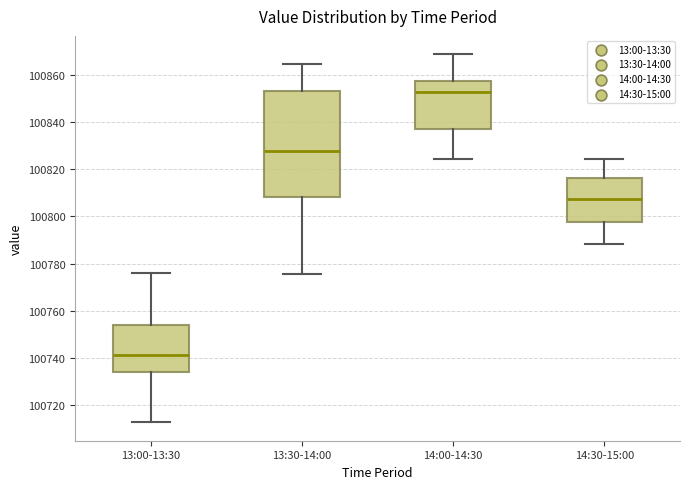

Reading left to right, transcribe this box plot: for each box, give where its median line is, the range the box spans, and where its two whiskers end, as read against the y-axis. The values are not printed on the chart, so give them approximately, as read against the axis.

13:00-13:30: median 100742, box 100734 to 100754, whiskers 100712 to 100776
13:30-14:00: median 100828, box 100808 to 100854, whiskers 100776 to 100864
14:00-14:30: median 100852, box 100836 to 100858, whiskers 100824 to 100868
14:30-15:00: median 100808, box 100798 to 100816, whiskers 100788 to 100824